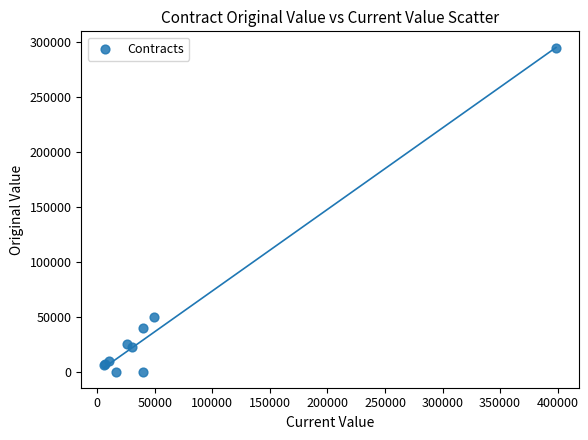

What Y value in the scatter plot is closest to 147500?

49250.0